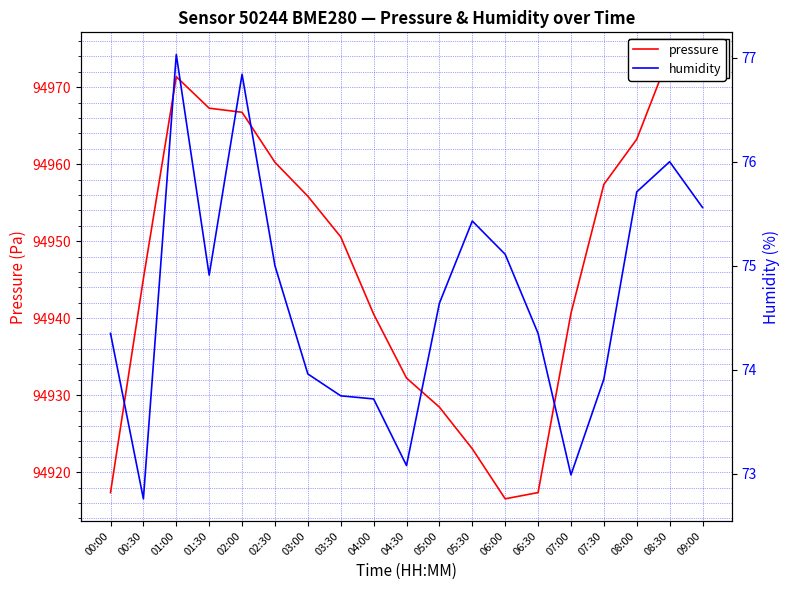

In pressure, how many points are higher than both neighbors (excluding endpoints)?

2